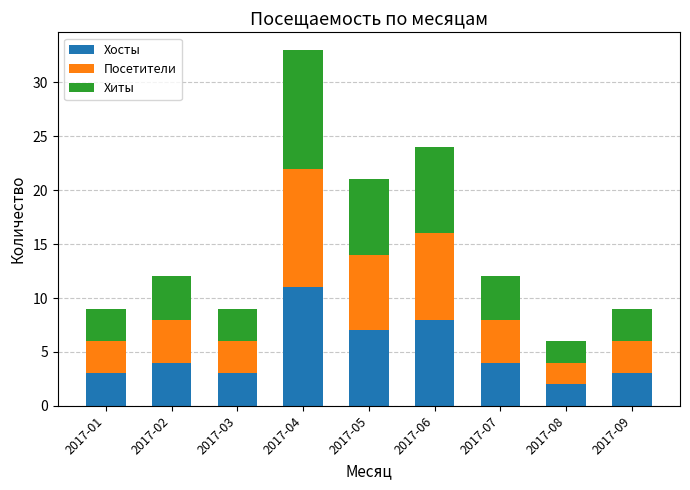

True or false: Хосты has a value of 11 at 2017-06.

False